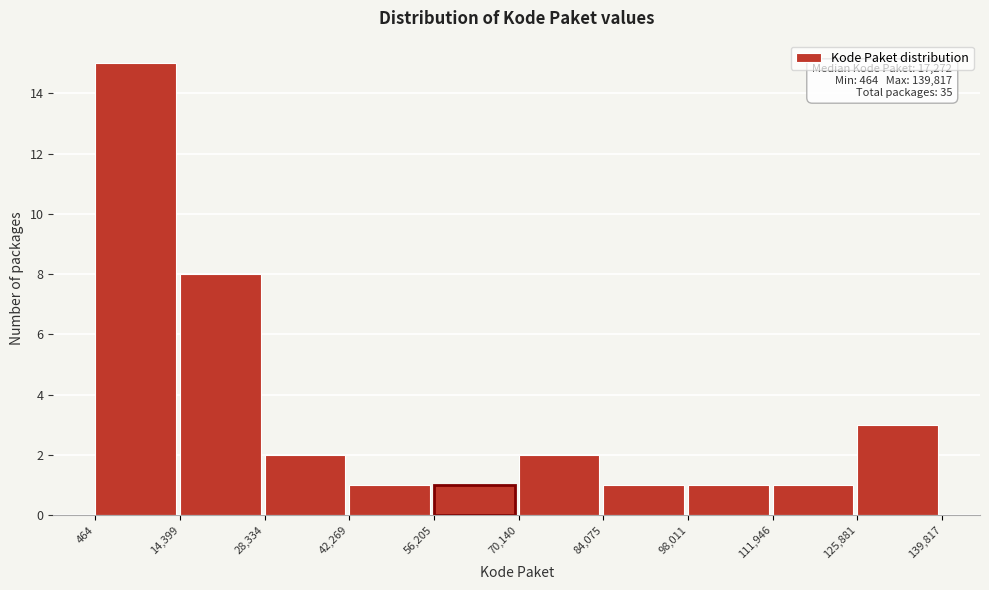

Which range on the x-axis has the tallest bar?

464 to 14,399